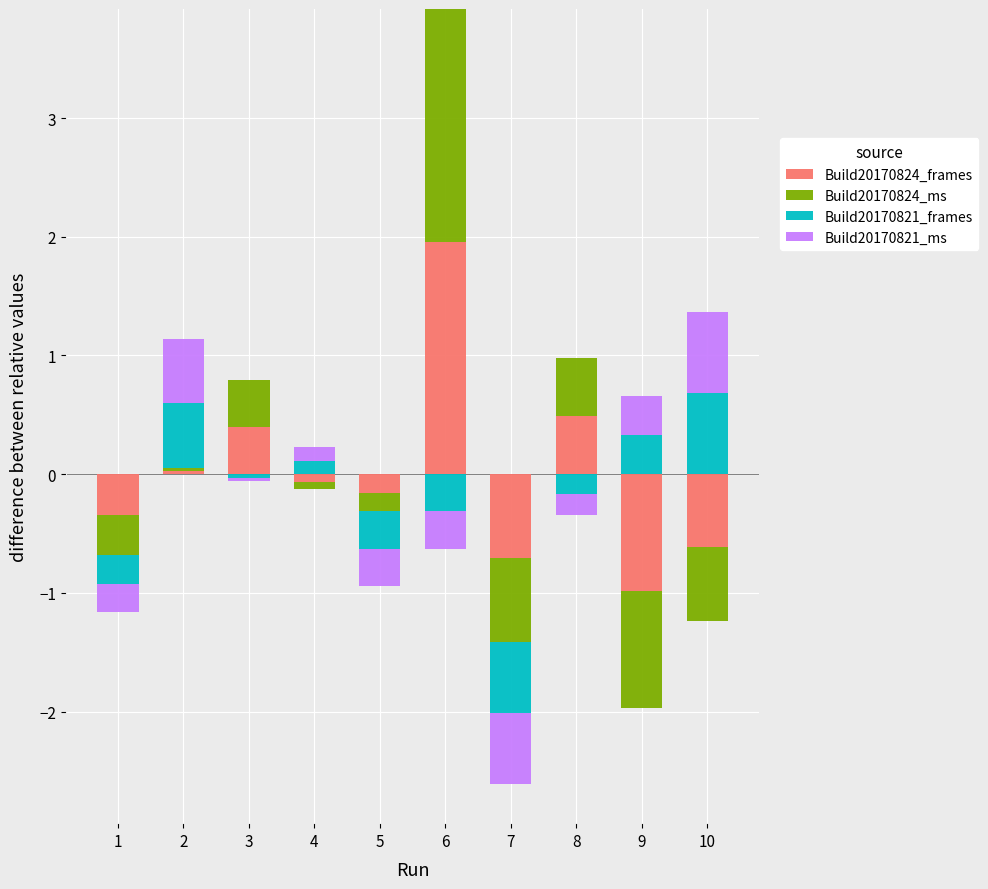

Which series has the largest total across all categories?

Build20170824_ms